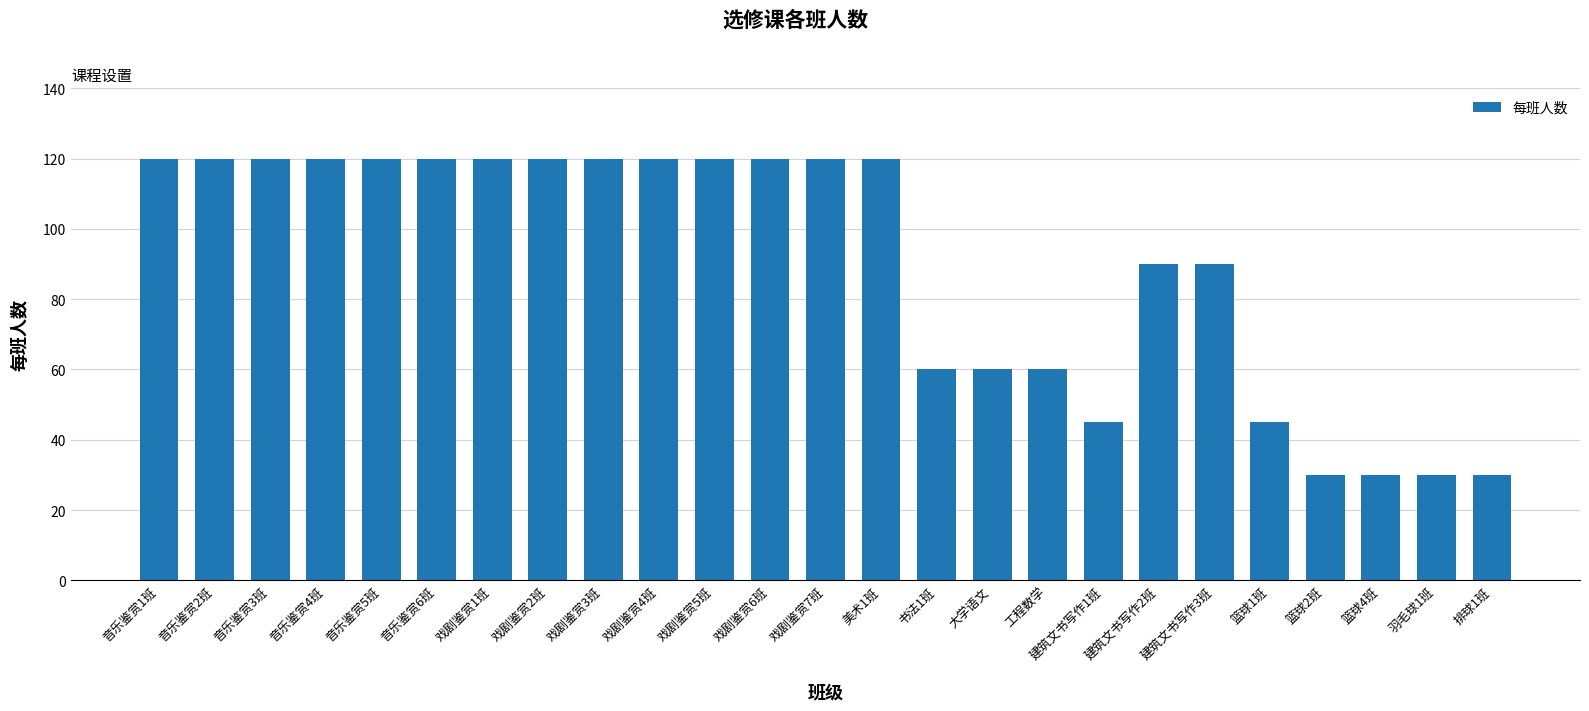

What is the difference between the maximum and minimum values?

90